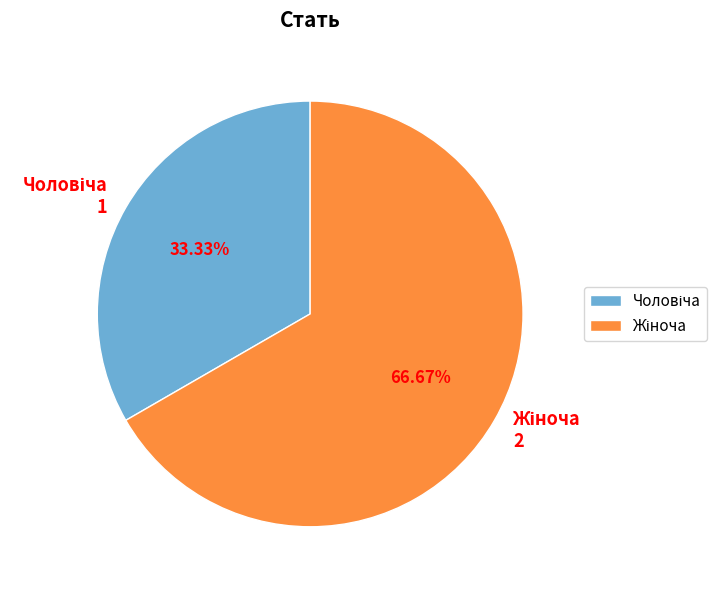

Is there any slice that represents more than half of the pie?

Yes